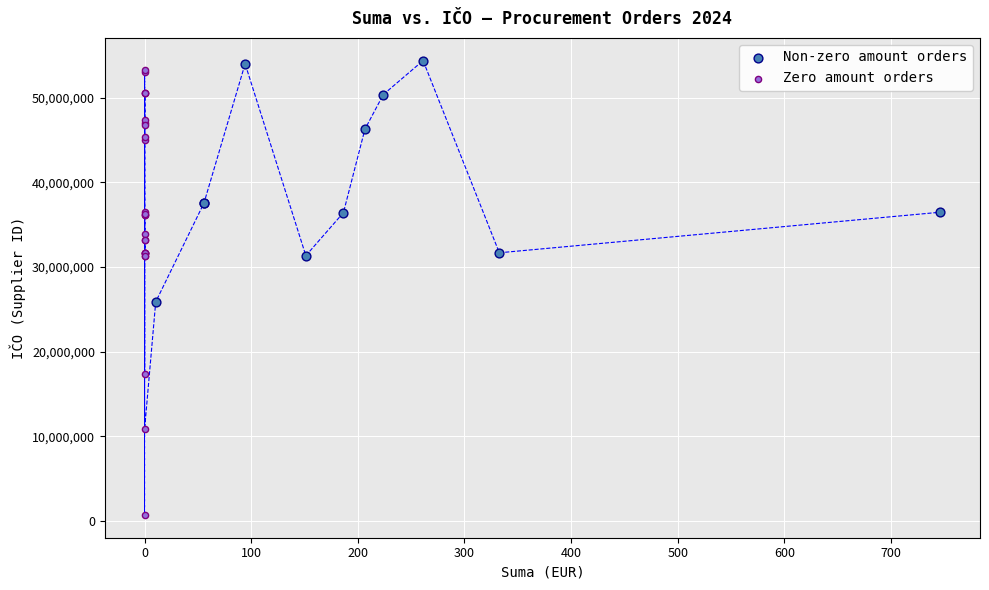

Which series reaches the maximum Y coordinate?

Non-zero amount orders